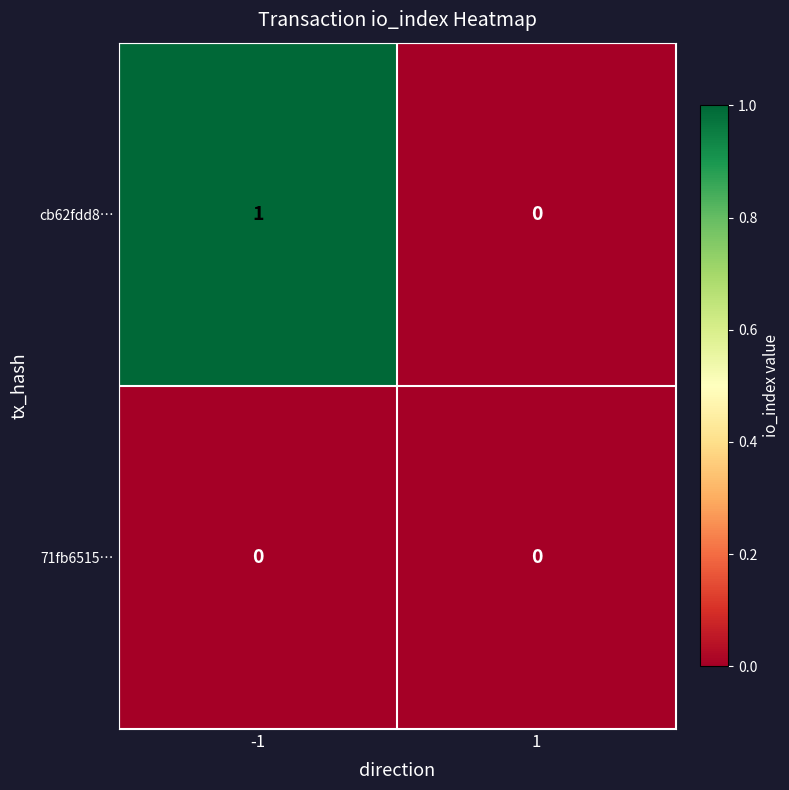

The 71fb6515… series shows 0 at 1. True or false?

True